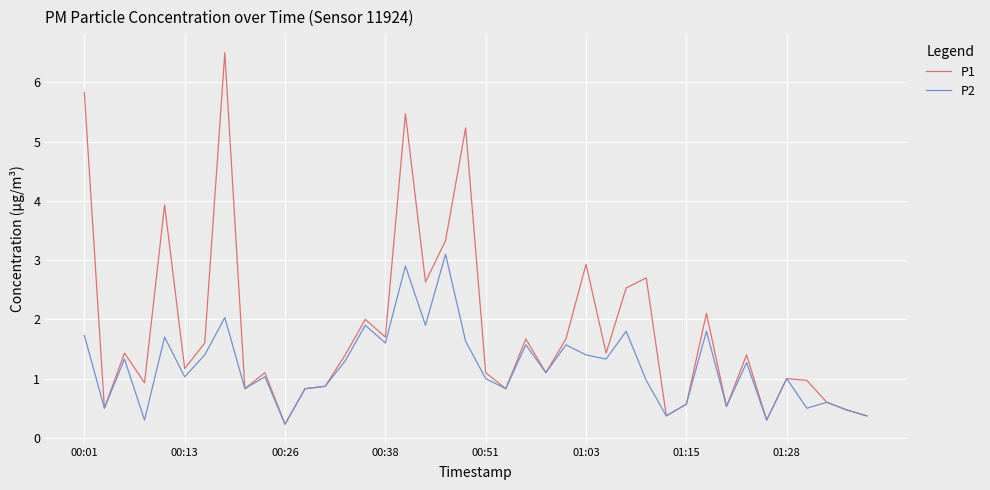

What is the difference between the maximum and minimum values in the P1 series?

6.3